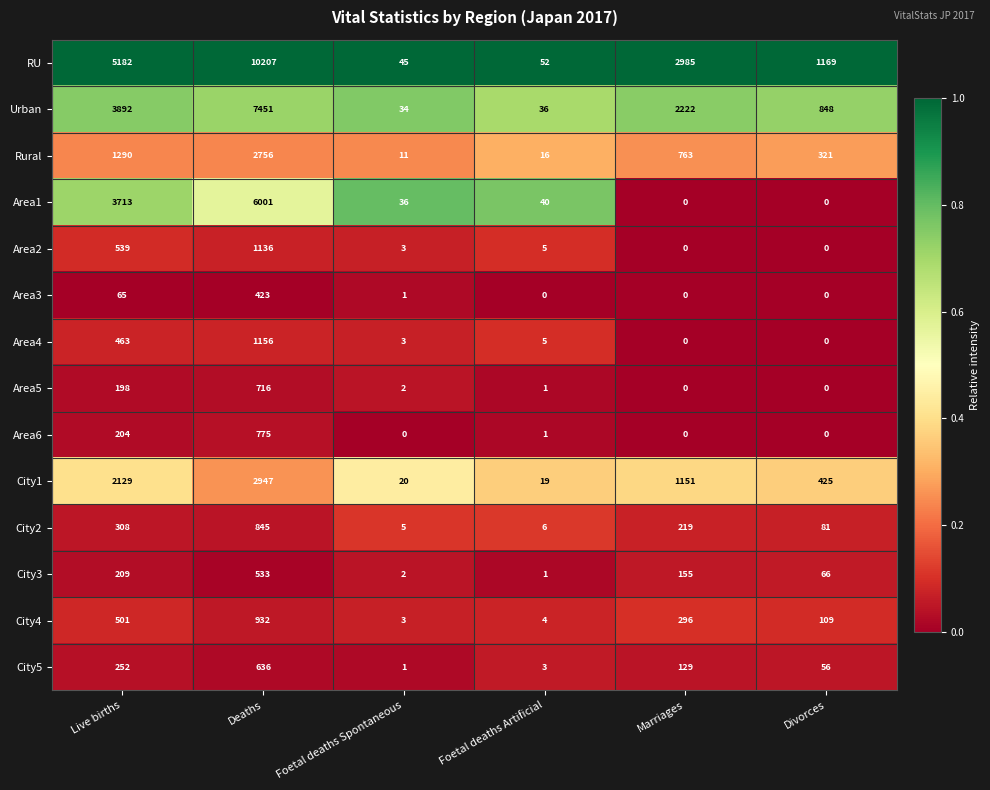

Between Live births and Marriages, which series saw the biggest shift?

Area1